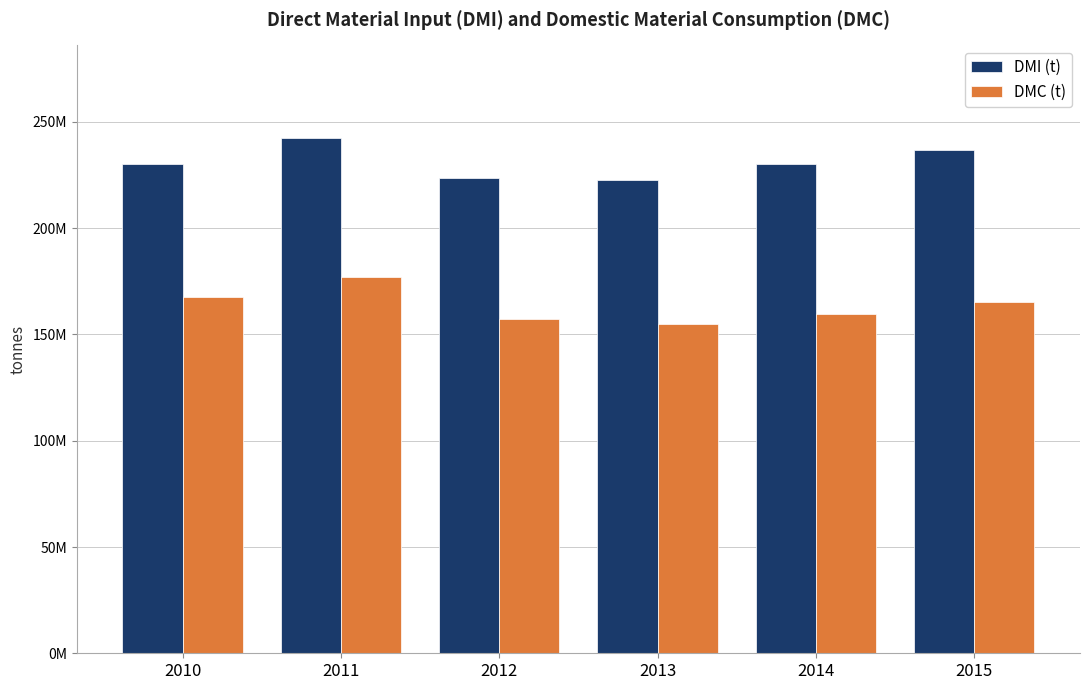

What is the difference between the maximum and minimum values in the DMC (t) series?

22063263.1